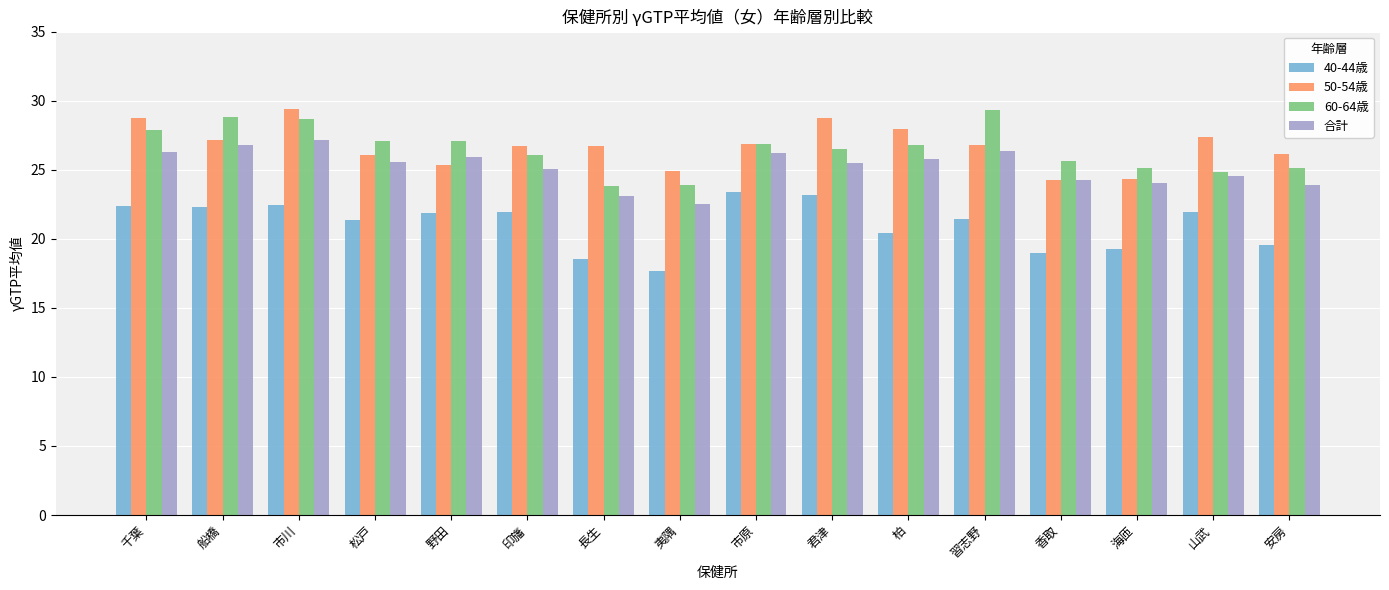

What is the label of the 2nd bar from the right?

山武